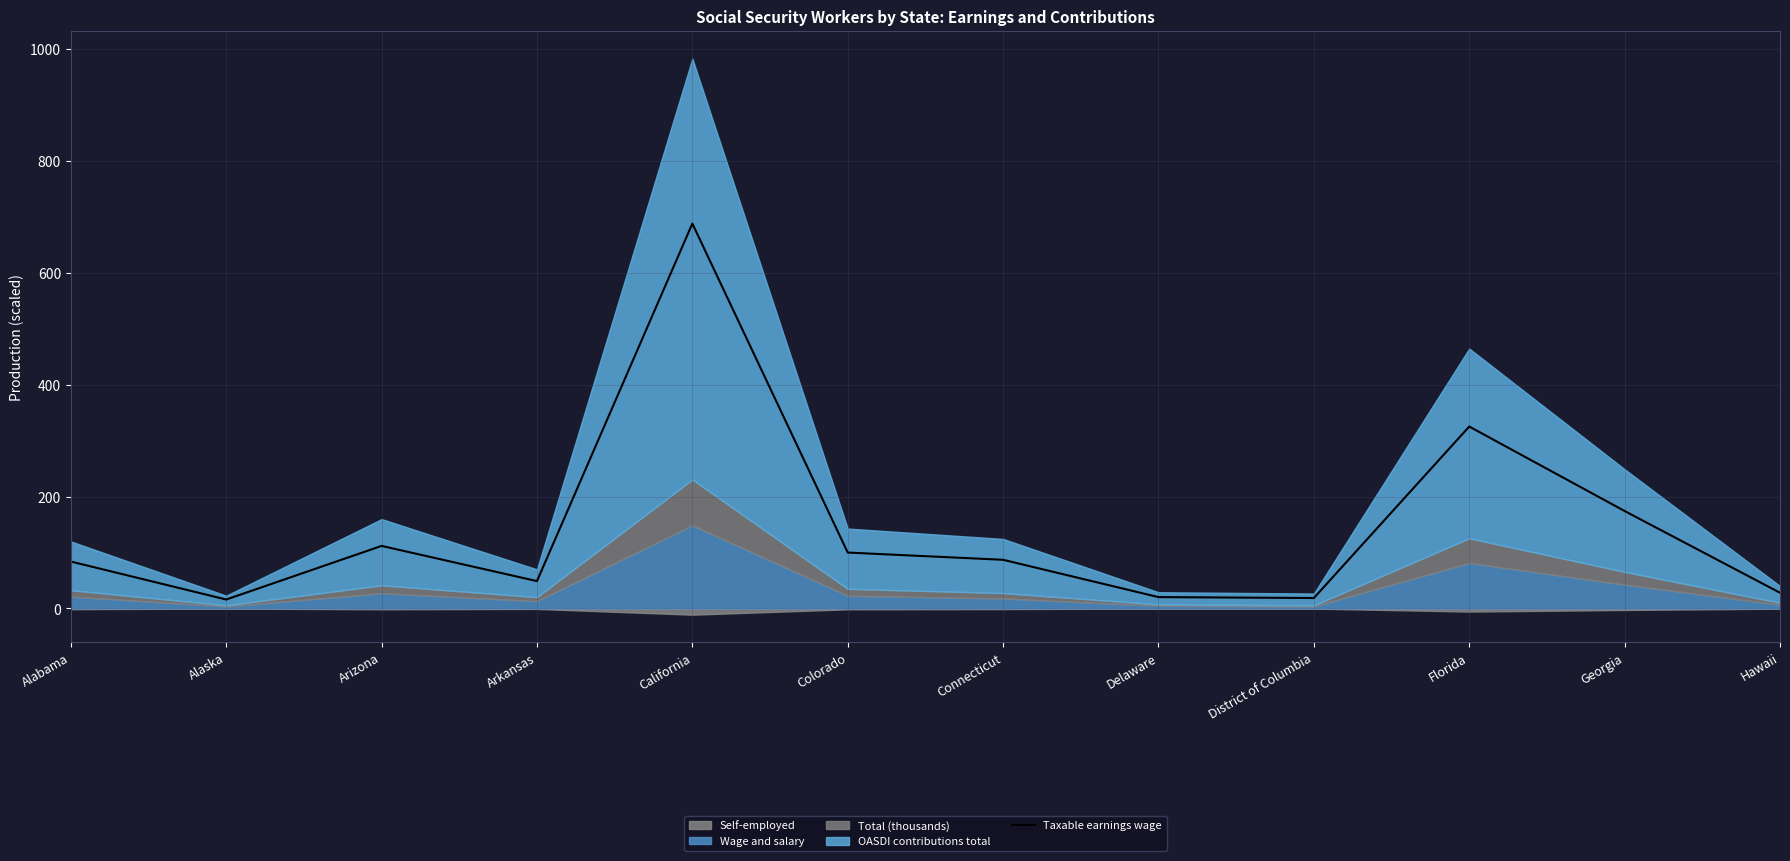

Where is the data nearest to the value 351?

Florida